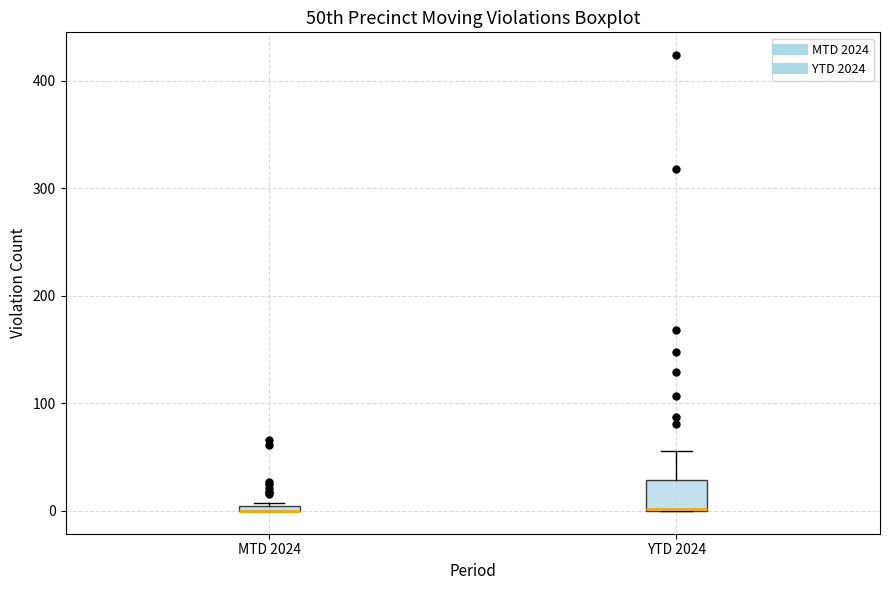

Where is the lower edge of the box for YTD 2024 on the y-axis? The values are not printed on the chart, so give them approximately, as read against the axis.

0